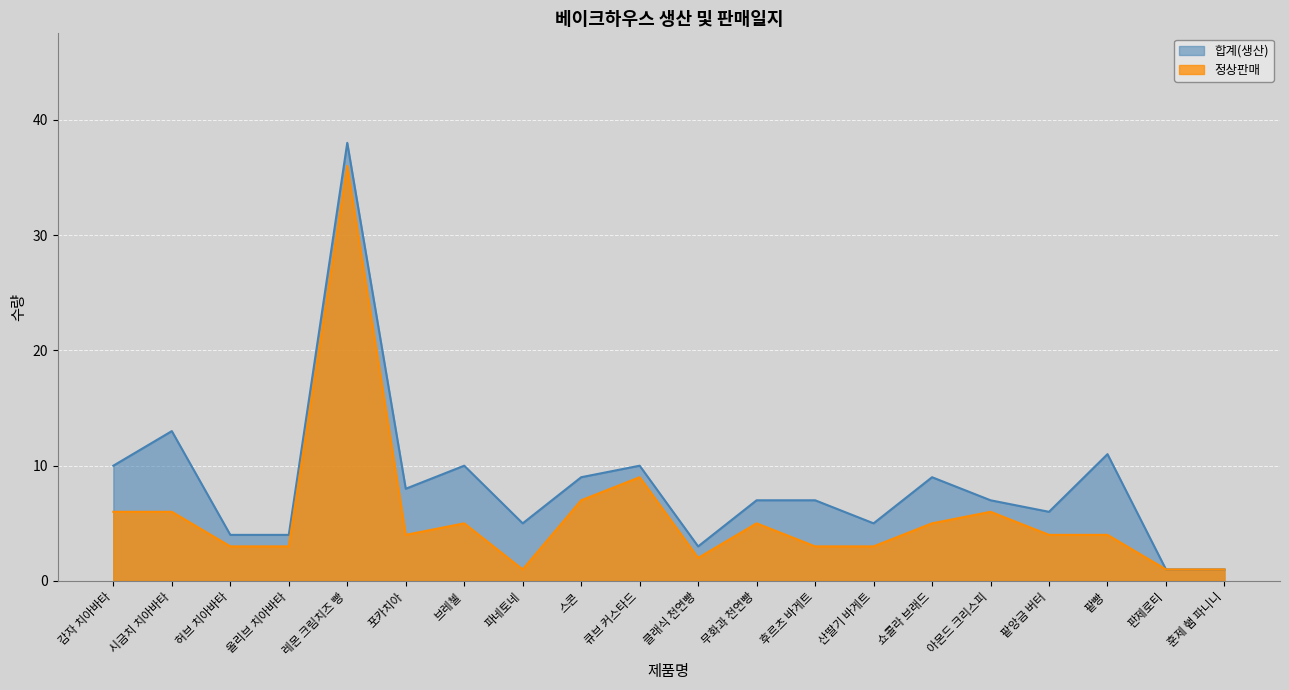

Rank the series at 후르츠 바게트 from lowest to highest value.

정상판매, 합계(생산)